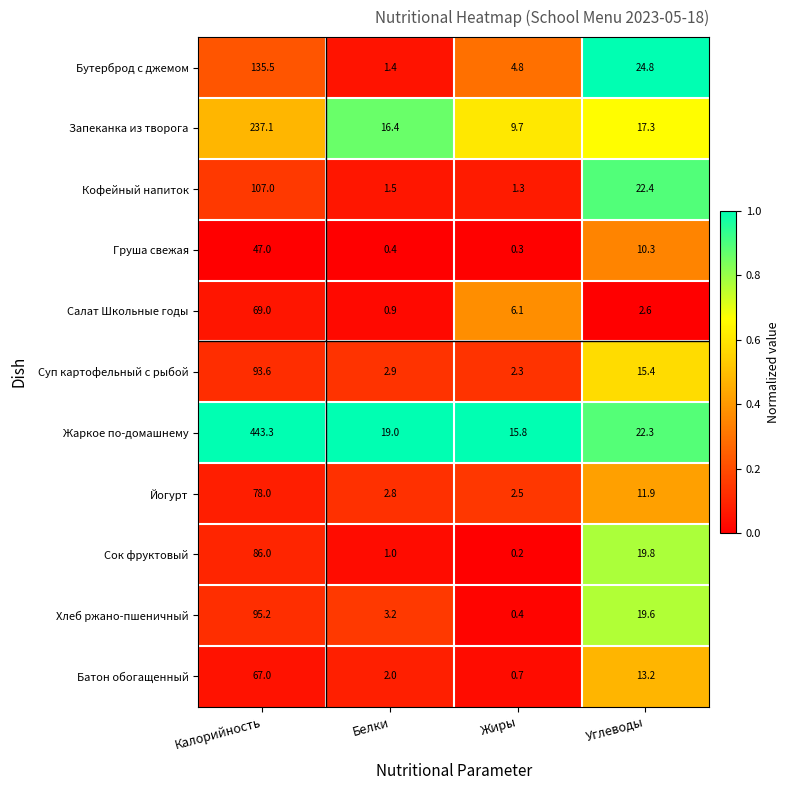

True or false: Суп картофельный с рыбой has a value of 0.9 at Жиры.

False